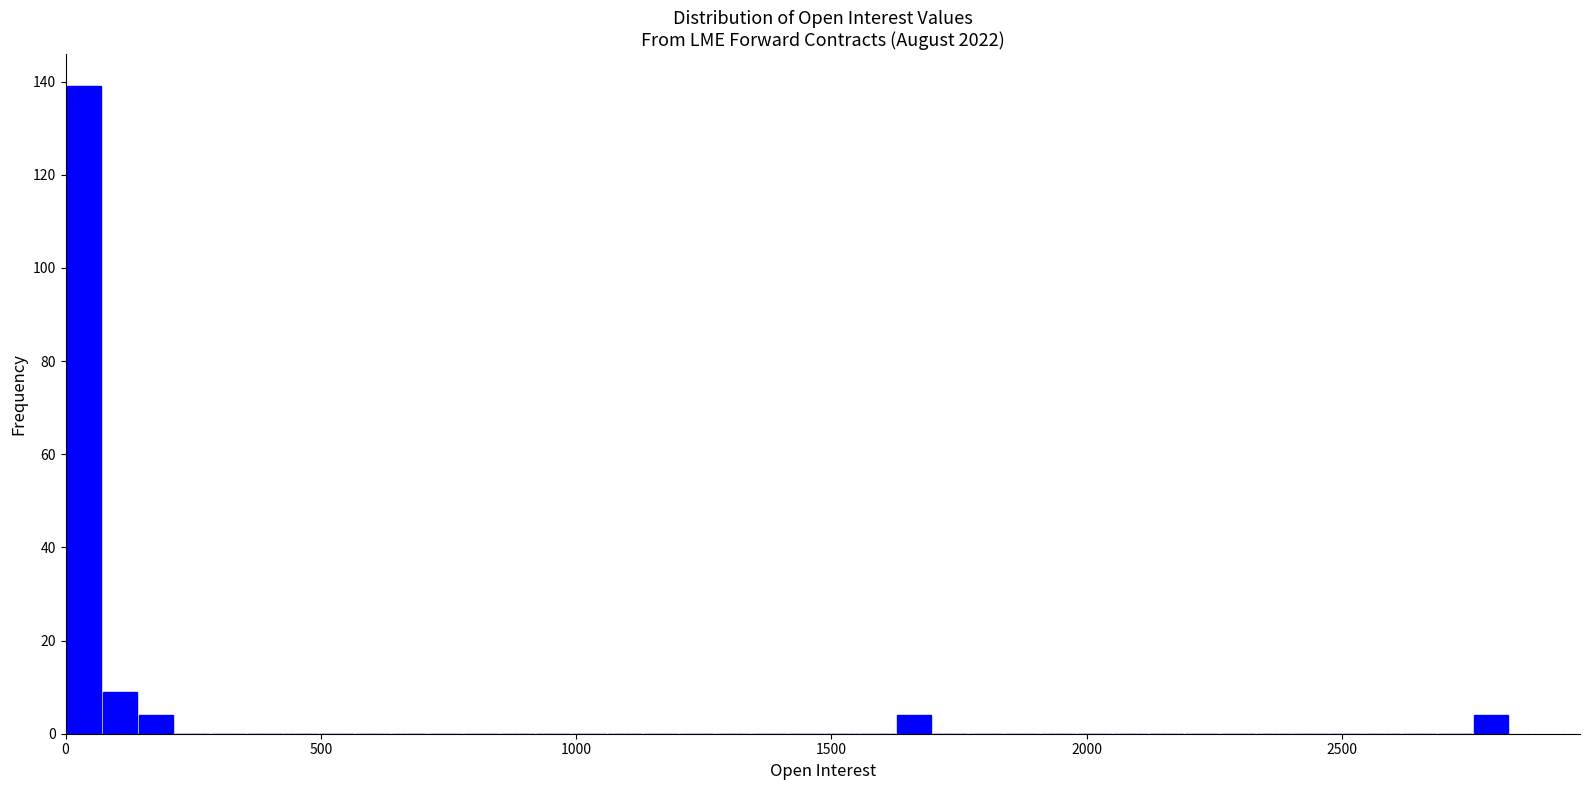

Read against the x-axis, roughly where is the centre of the tallest bar?

50